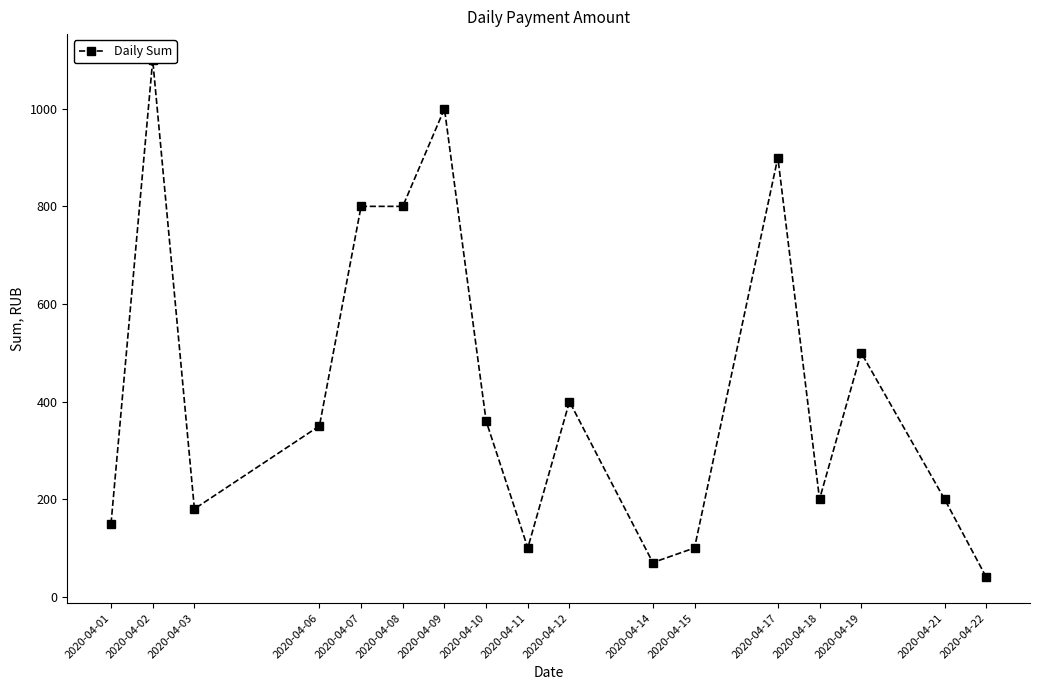

How many data points are above 350?

8